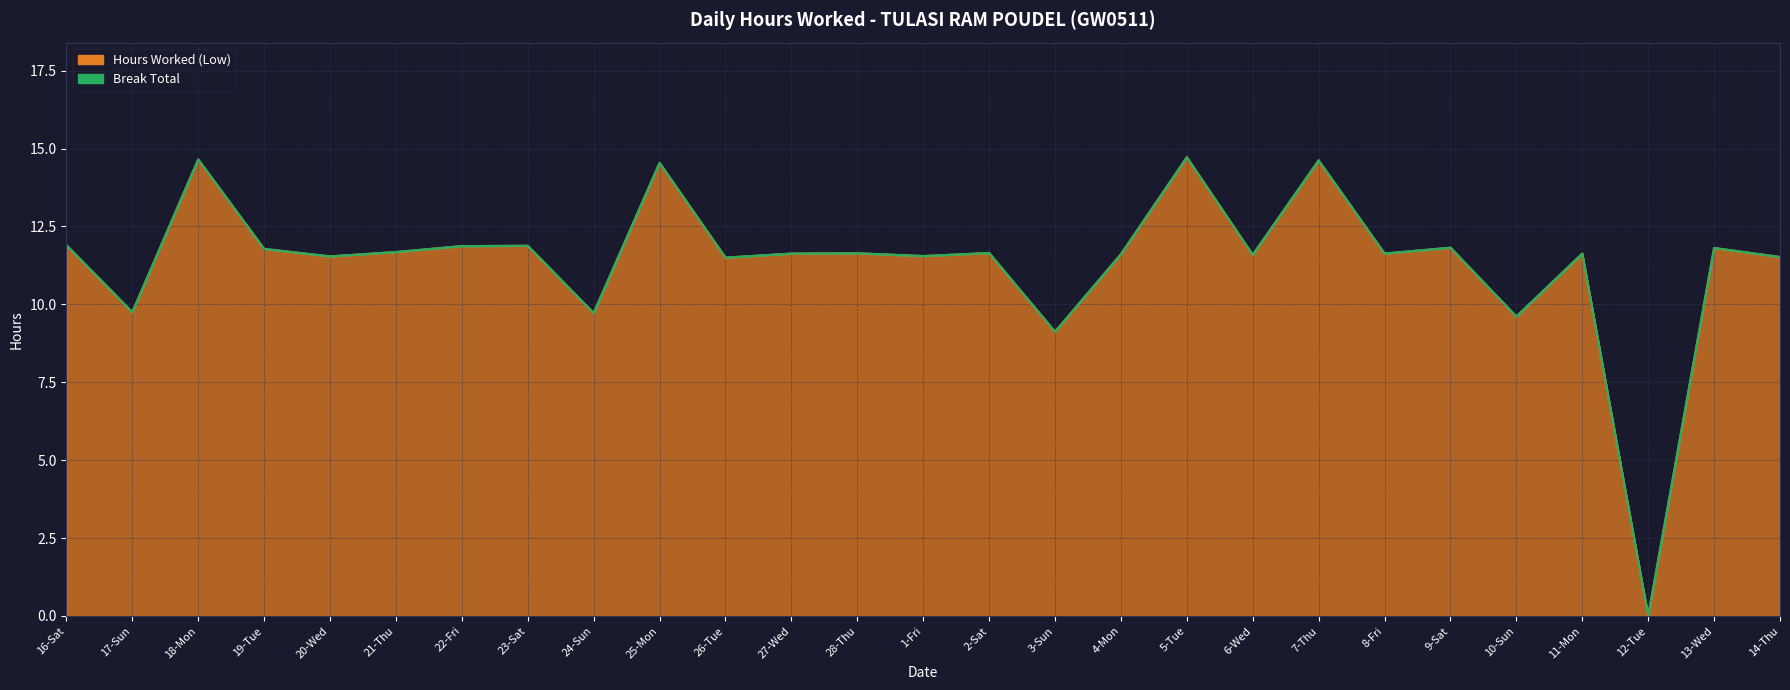

List the labels in order of value, smallest first.

12-Tue, 3-Sun, 10-Sun, 24-Sun, 17-Sun, 26-Tue, 14-Thu, 20-Wed, 1-Fri, 6-Wed, 4-Mon, 27-Wed, 8-Fri, 11-Mon, 28-Thu, 2-Sat, 21-Thu, 19-Tue, 13-Wed, 9-Sat, 22-Fri, 23-Sat, 16-Sat, 25-Mon, 7-Thu, 18-Mon, 5-Tue